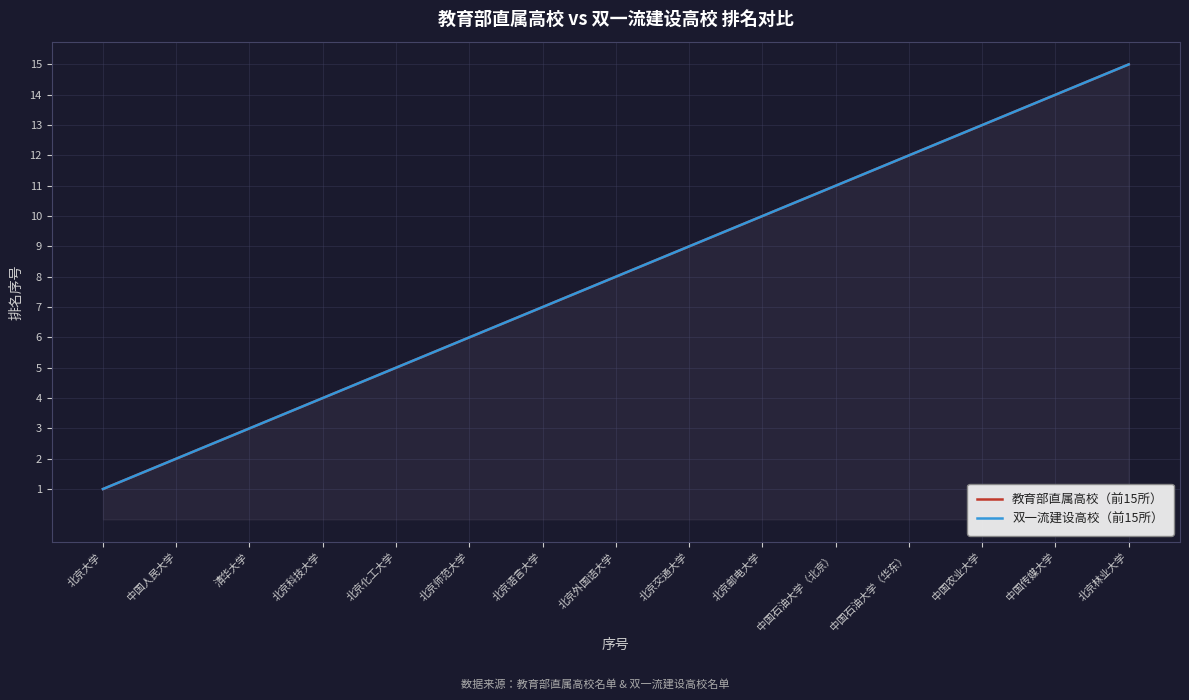

What is the total value across all series at 中国农业大学?

26